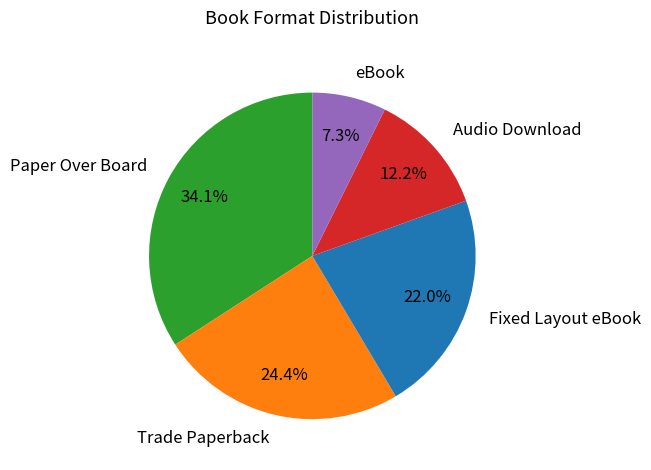

Which slice is the largest?

Paper Over Board